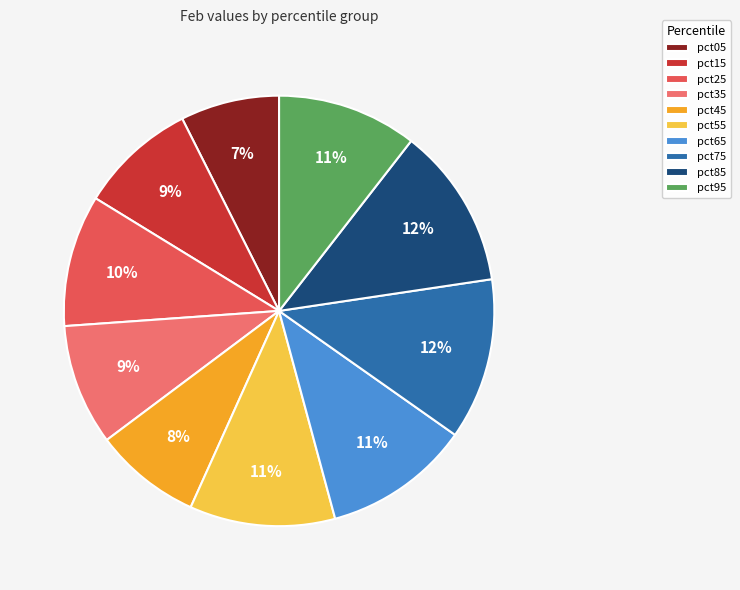

Is there a majority slice in this chart?

No